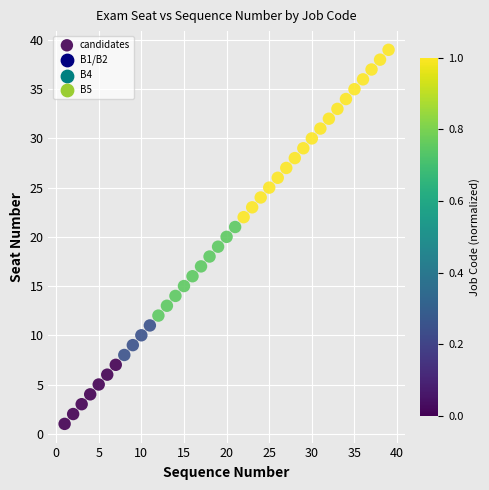

What is the range of X values (max minus min)?

38